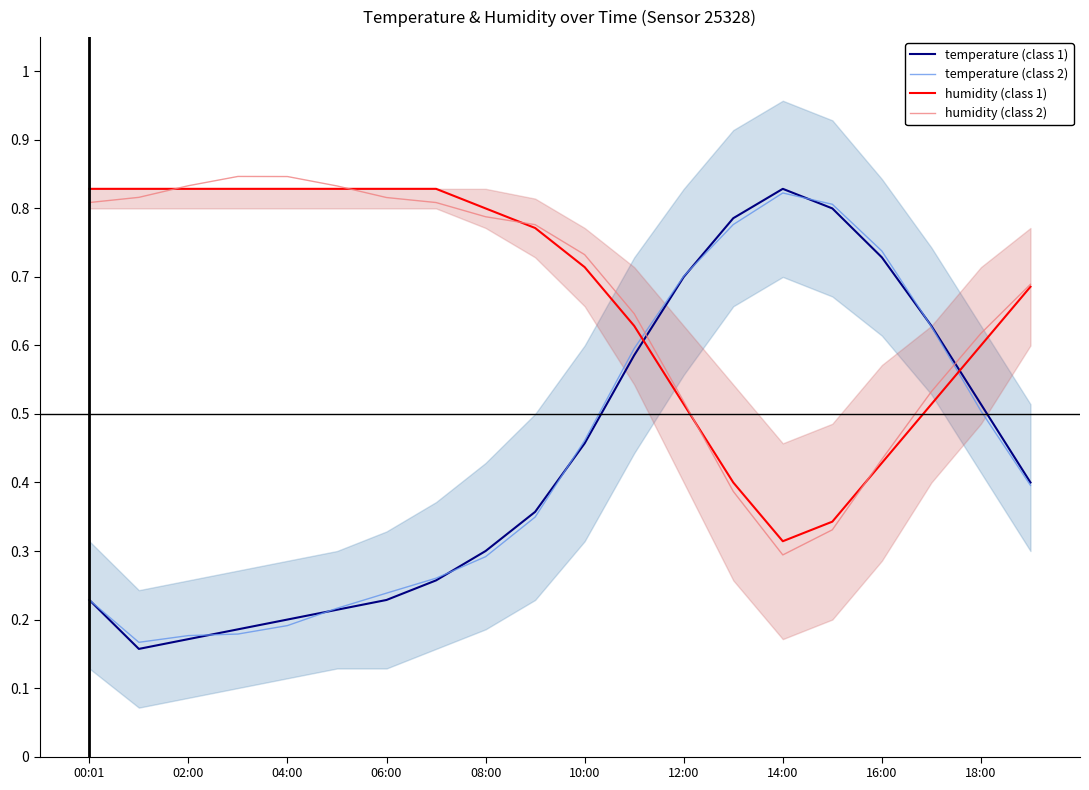

Which series ends up on top after the final intersection of temperature (class 2) and humidity (class 1)?

humidity (class 1)